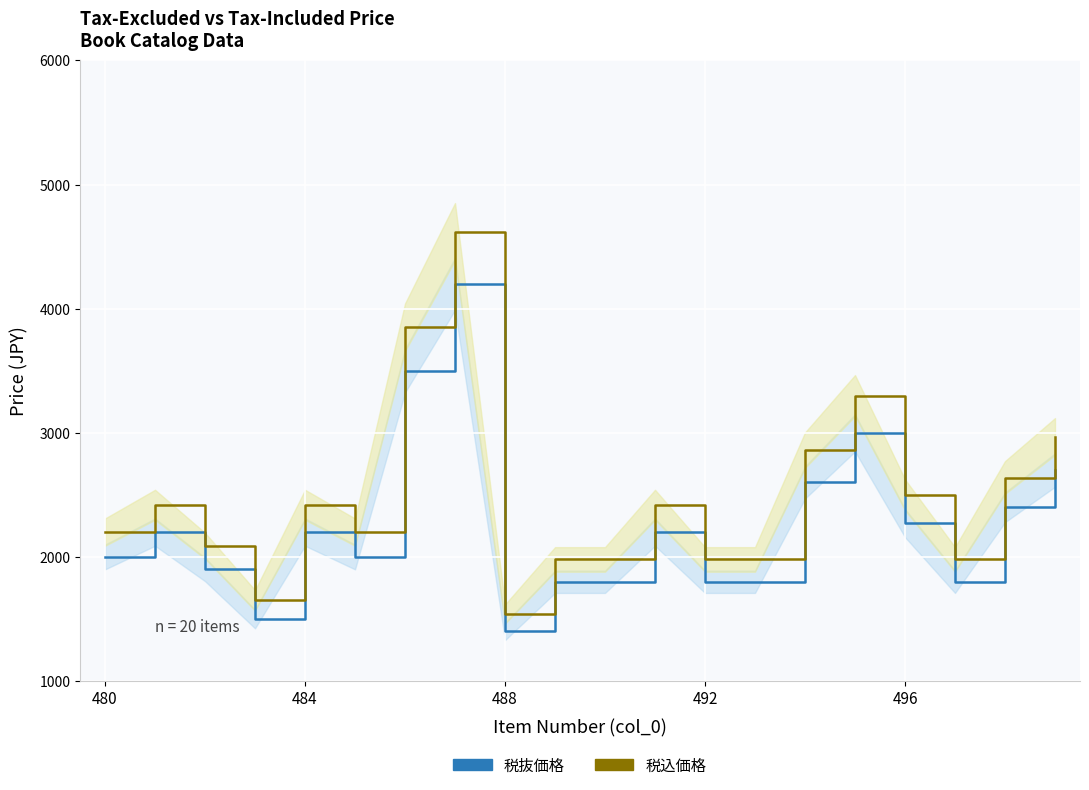

Which series has the largest range (max minus min)?

税込価格